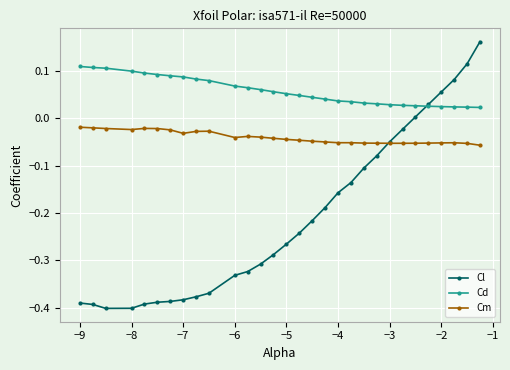

True or false: Cm and Cd intersect in this chart.

False